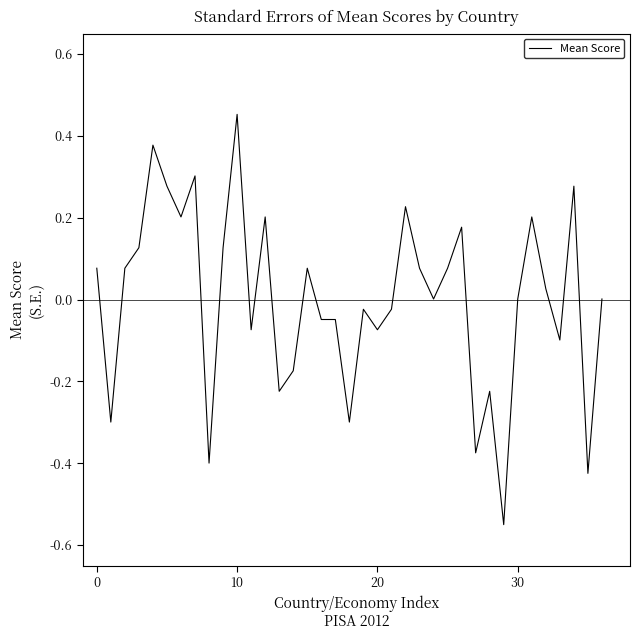

What is the difference between the maximum and minimum values?

1.0